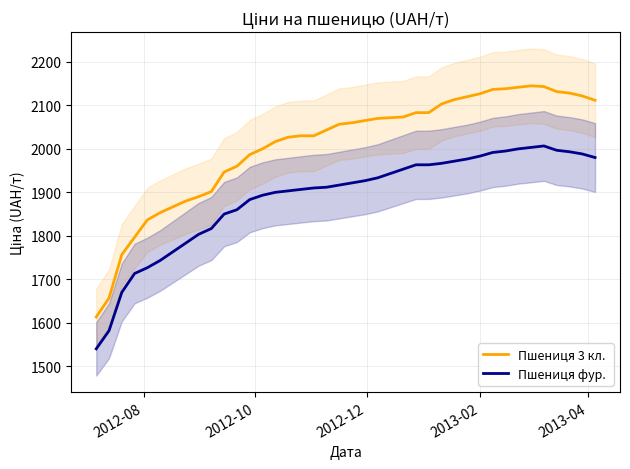

Reading left to right, extract all data points from this chart.

Пшениця 3 кл.: 1613.3	1656.7	1756.7	1796.7	1836.7	1853.3	1866.7	1880.0	1890.0	1901.7	1946.7	1960.0	1986.7	2000.0	2016.7	2026.7	2030.0	2030.0	2043.3	2056.7	2060.0	2065.0	2070.0	2071.7	2073.3	2083.3	2083.3	2103.3	2113.3	2120.0	2126.7	2136.7	2138.3	2141.7	2145.0	2143.3	2131.7	2128.3	2121.7	2111.7
Пшениця фур. : 1540.0	1581.7	1670.0	1713.3	1726.7	1743.3	1763.3	1783.3	1803.3	1816.7	1850.0	1860.0	1883.3	1893.3	1900.0	1903.3	1906.7	1910.0	1911.7	1916.7	1921.7	1926.7	1933.3	1943.3	1953.3	1963.3	1963.3	1966.7	1971.7	1976.7	1983.3	1991.7	1995.0	2000.0	2003.3	2006.7	1996.7	1993.3	1988.3	1980.0